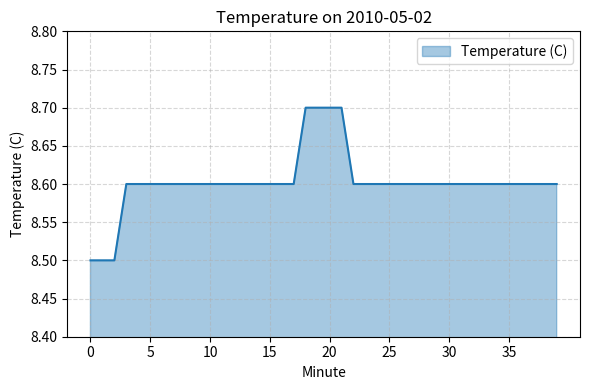

What is the maximum value shown in the chart?

8.7